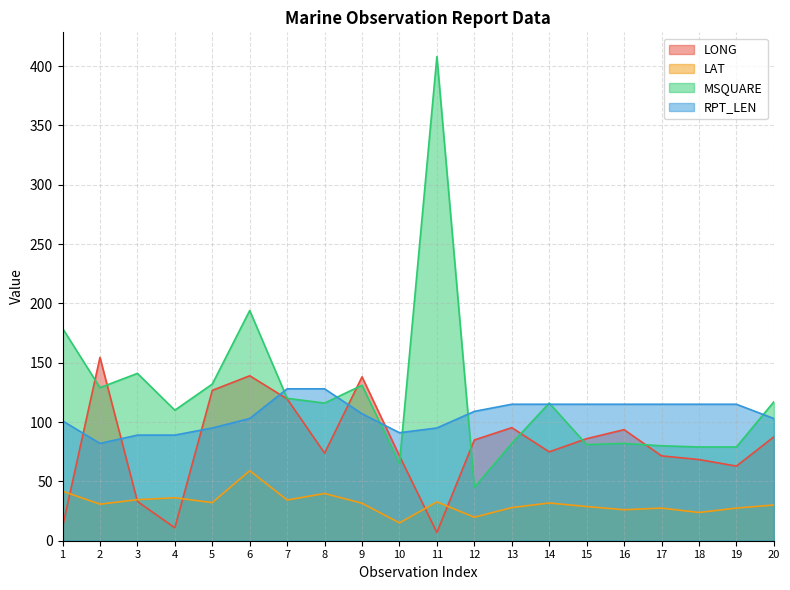

The MSQUARE series shows 132.0 at 5. True or false?

True